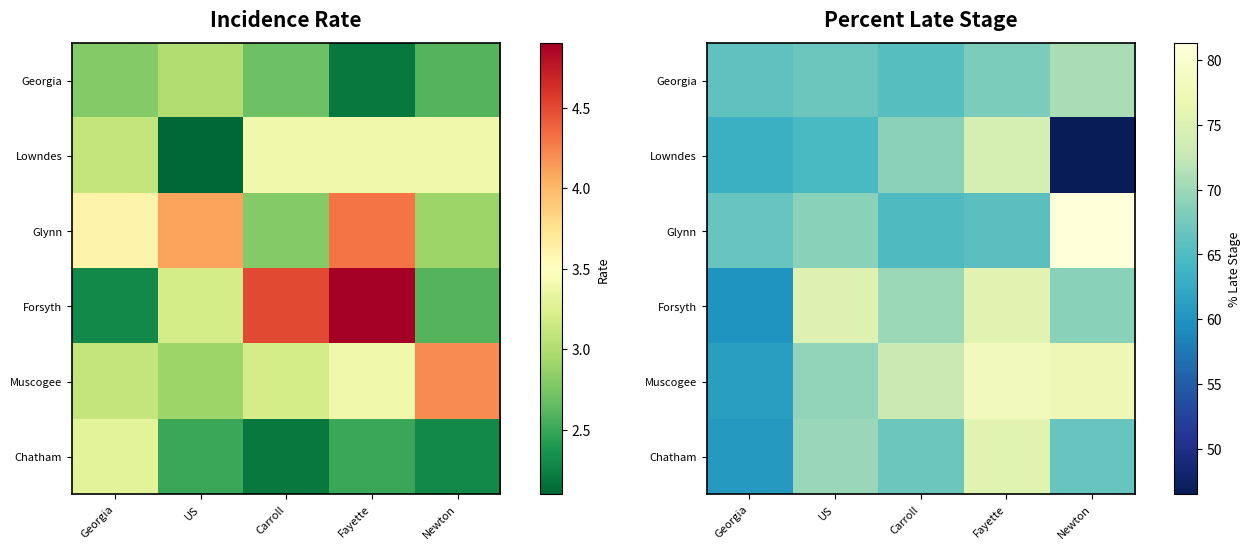

The value of Glynn at US is 68.8. True or false?

True